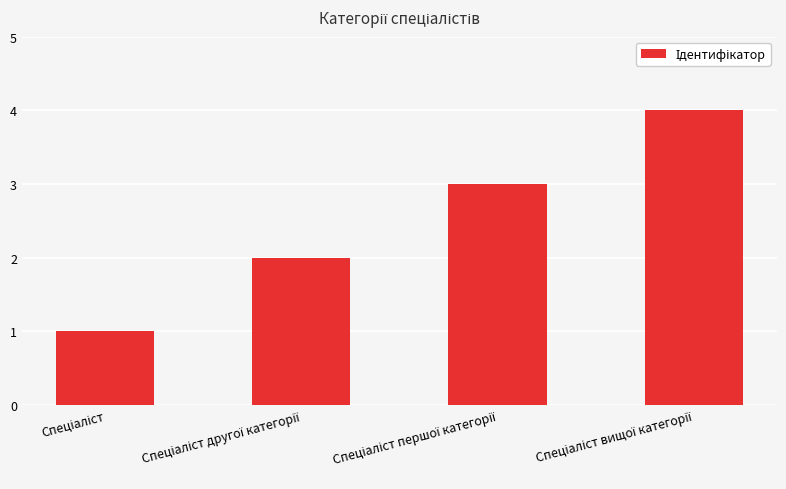

What is the greatest value displayed?

4